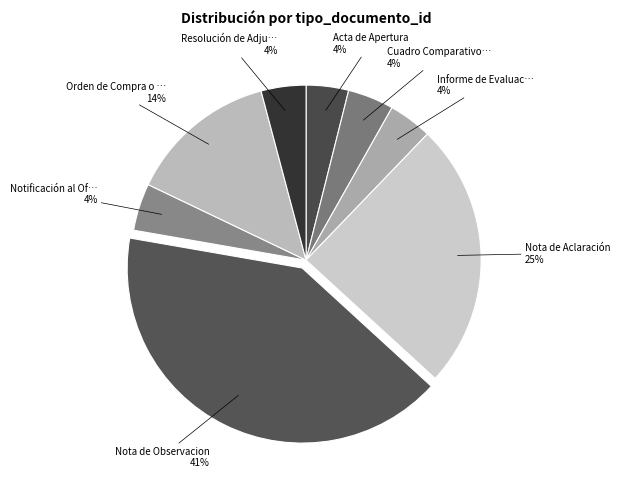

Is there any slice that represents more than half of the pie?

No